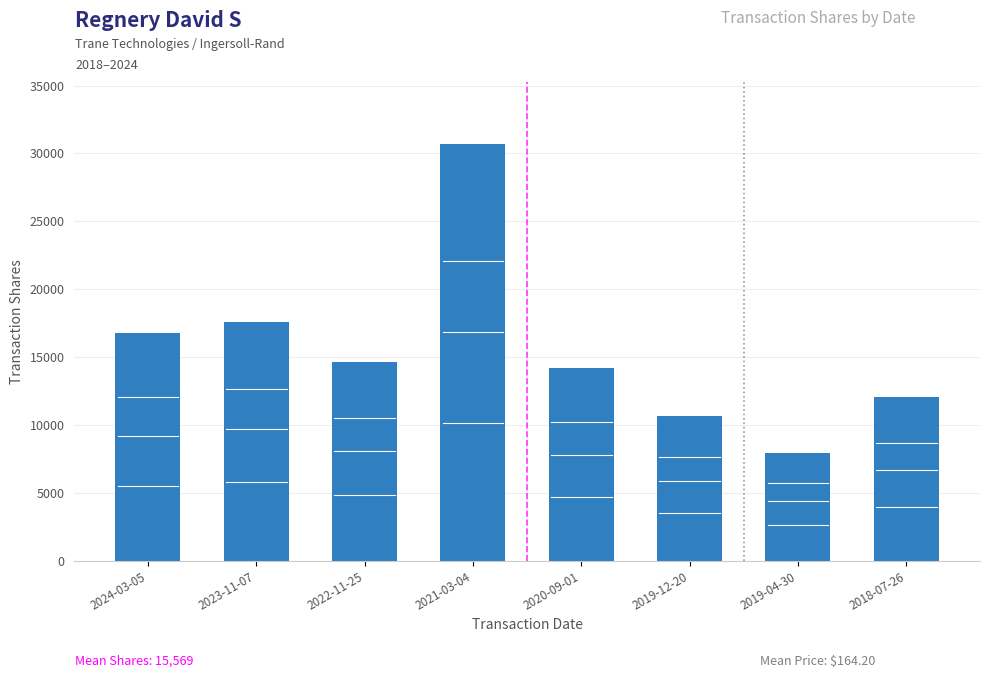

How many values are below 14651?

4